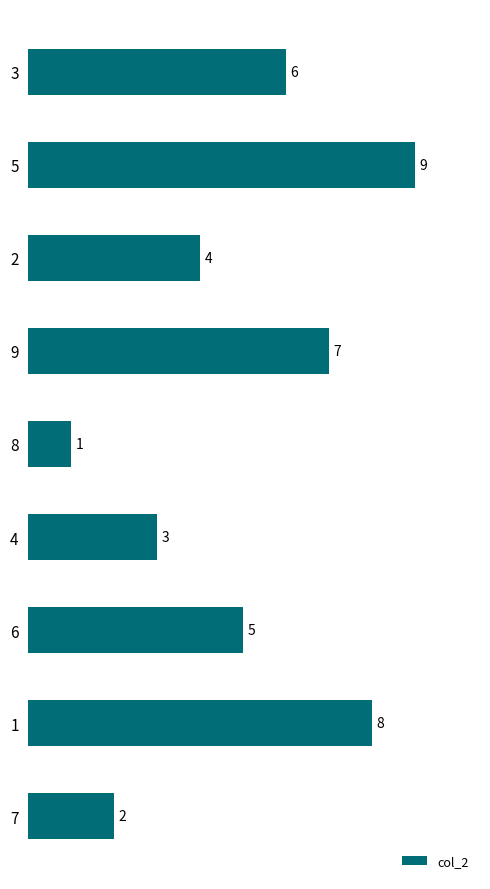

List the labels in order of value, largest first.

5, 1, 9, 3, 6, 2, 4, 7, 8